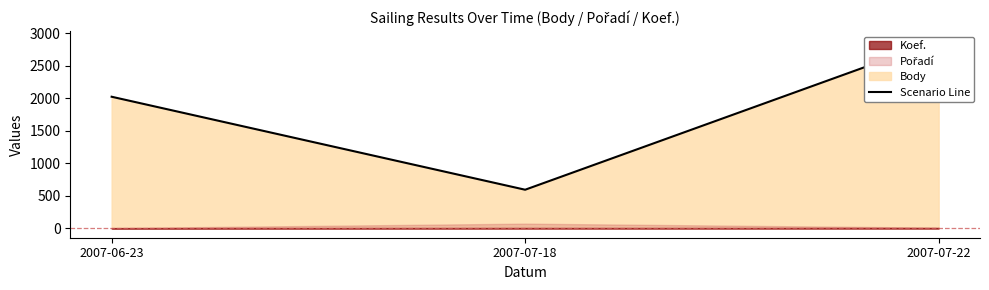

Which series has the largest range (max minus min)?

Body